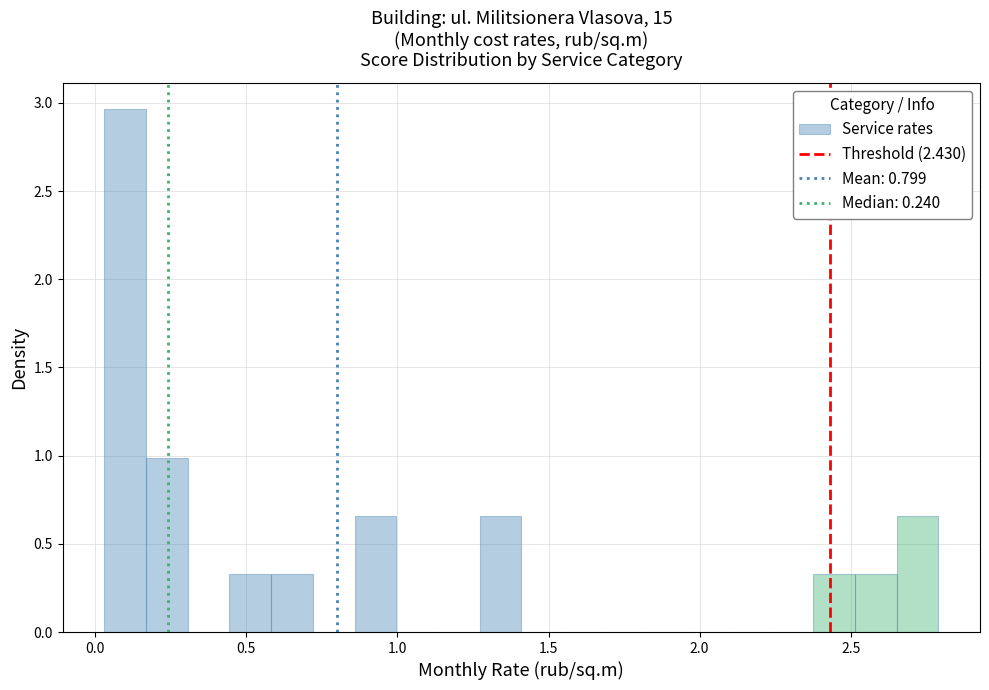

Read against the x-axis, roughly where is the centre of the tallest bar?

0.10